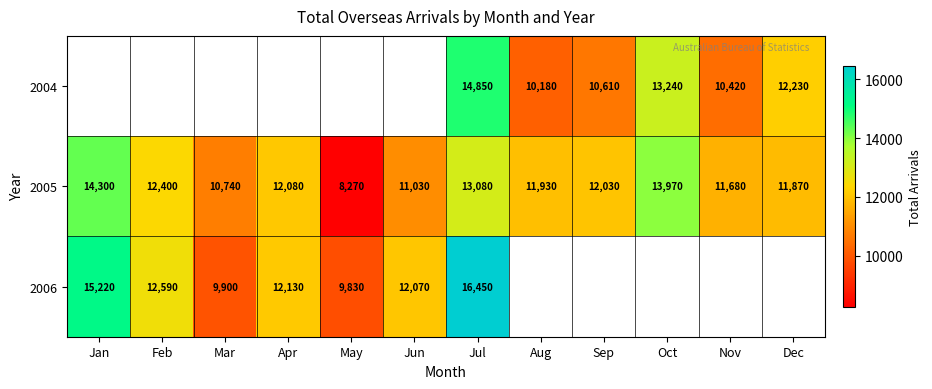

At Jul, list the series in order from smallest to largest.

2005, 2004, 2006